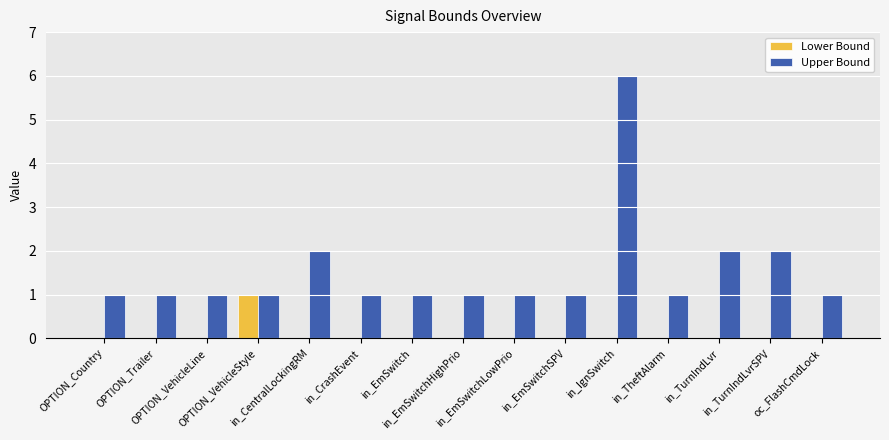

Reading right to left, list all the values displayed in this chart.

Lower Bound: oc_FlashCmdLock=0	in_TurnIndLvrSPV=0	in_TurnIndLvr=0	in_TheftAlarm=0	in_IgnSwitch=0	in_EmSwitchSPV=0	in_EmSwitchLowPrio=0	in_EmSwitchHighPrio=0	in_EmSwitch=0	in_CrashEvent=0	in_CentralLockingRM=0	OPTION_VehicleStyle=1	OPTION_VehicleLine=0	OPTION_Trailer=0	OPTION_Country=0
Upper Bound: oc_FlashCmdLock=1	in_TurnIndLvrSPV=2	in_TurnIndLvr=2	in_TheftAlarm=1	in_IgnSwitch=6	in_EmSwitchSPV=1	in_EmSwitchLowPrio=1	in_EmSwitchHighPrio=1	in_EmSwitch=1	in_CrashEvent=1	in_CentralLockingRM=2	OPTION_VehicleStyle=1	OPTION_VehicleLine=1	OPTION_Trailer=1	OPTION_Country=1